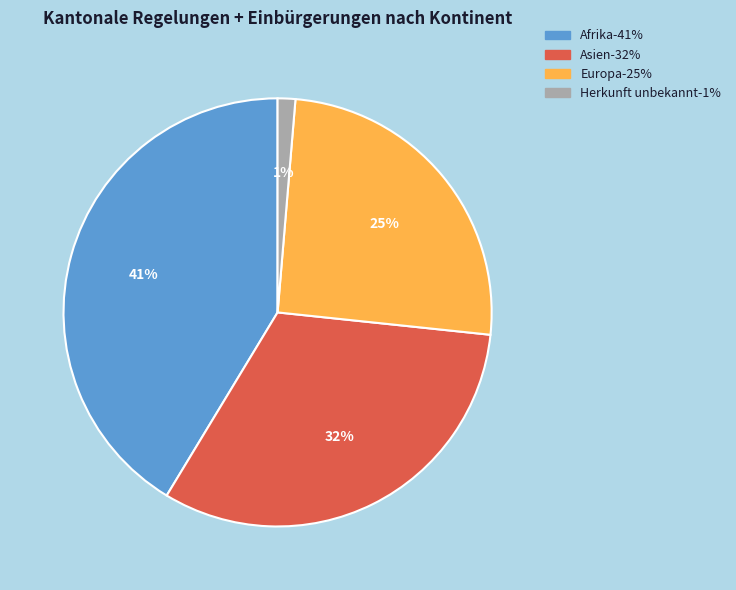

To the nearest percent, what is the average slice percentage?

25%